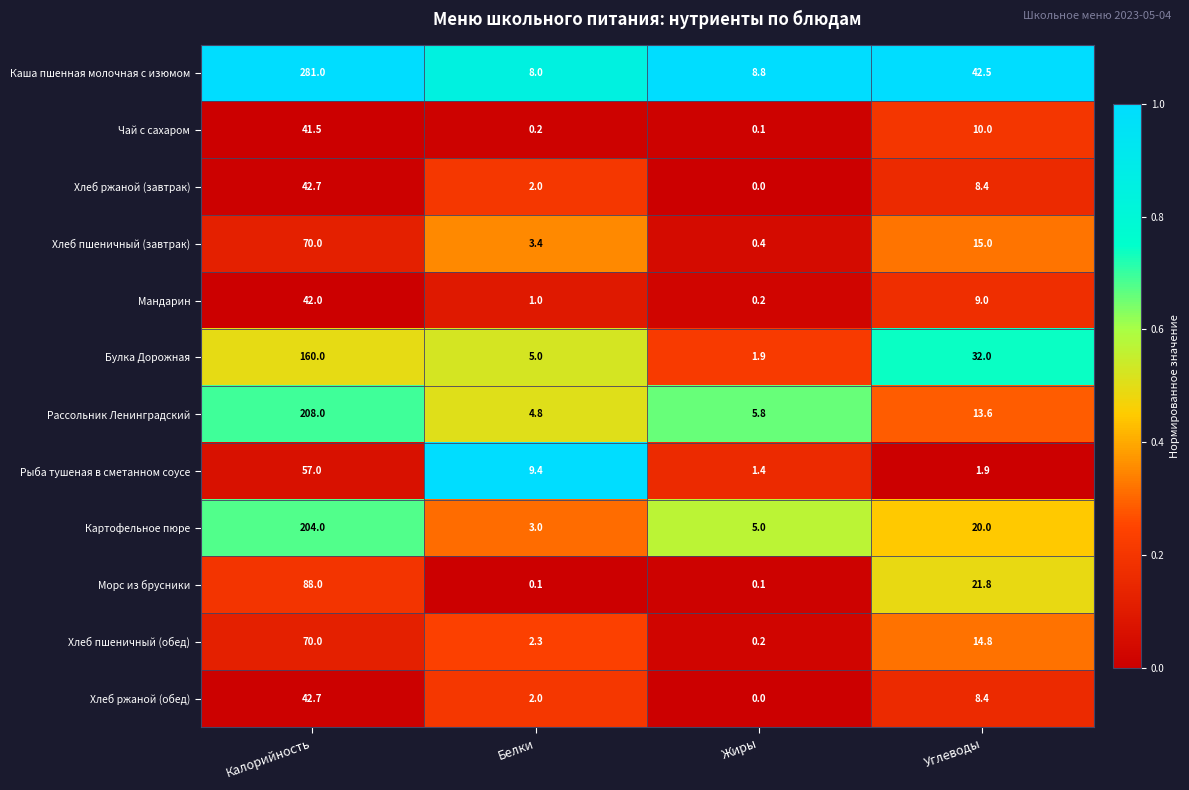

Between Белки and Углеводы, which series saw the biggest shift?

Каша пшенная молочная с изюмом